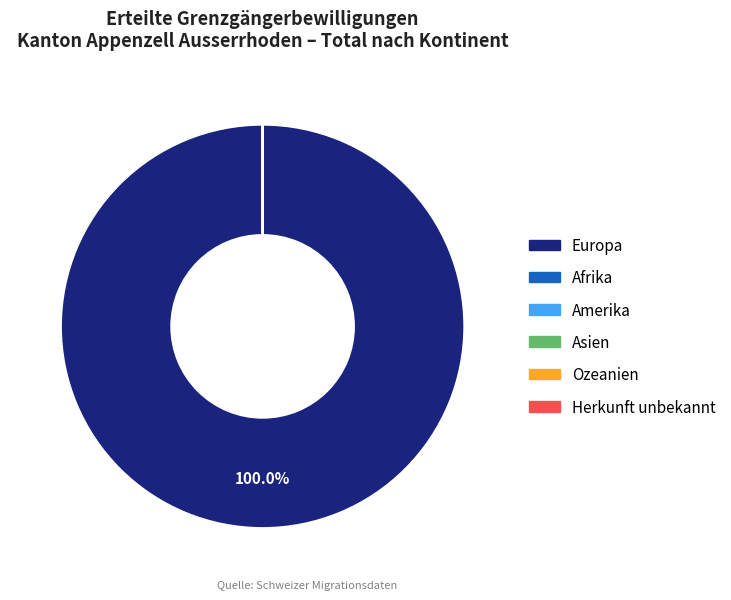

Which category accounts for the majority?

Europa